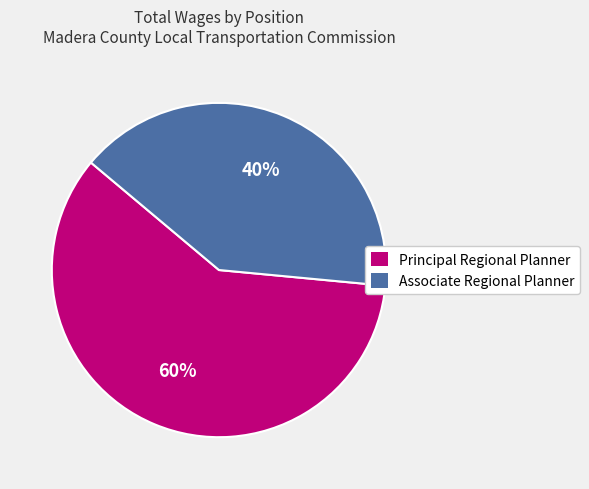

What percentage is the Associate Regional Planner slice, to the nearest percent?

40%